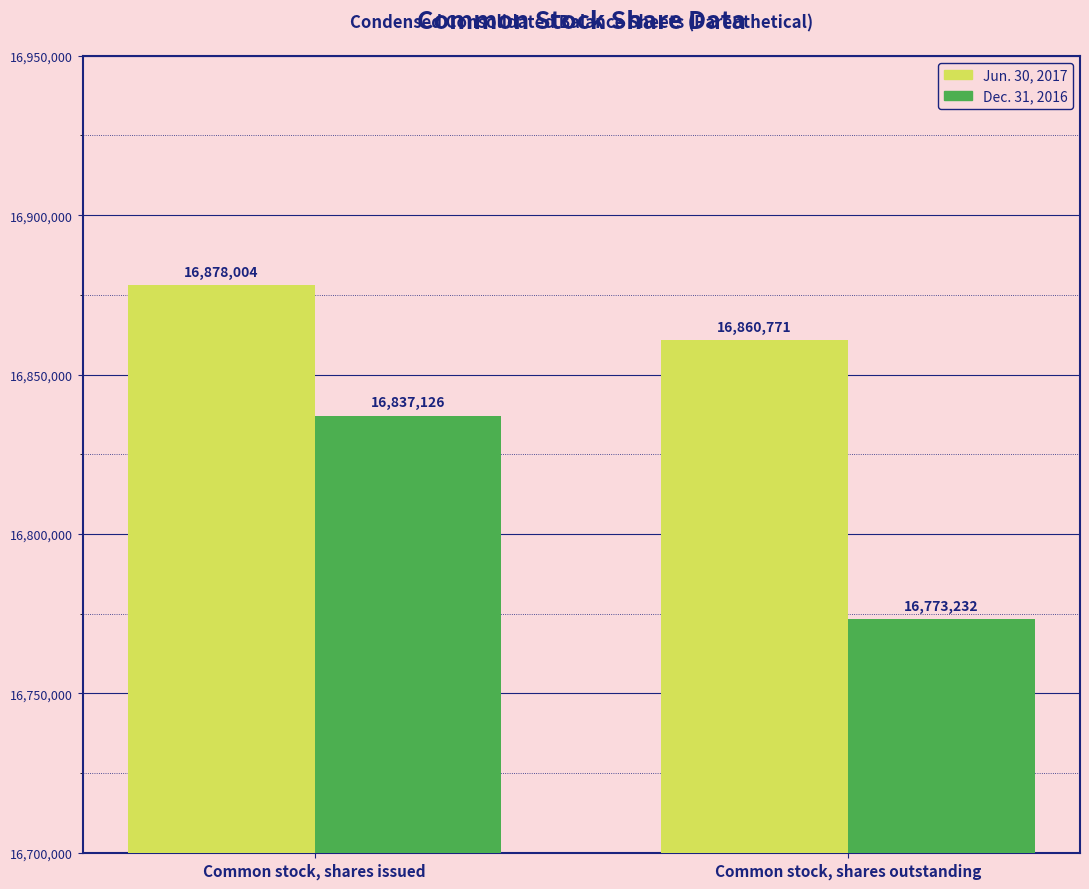

What is the difference between the highest and lowest values at Common stock, shares issued?

40878